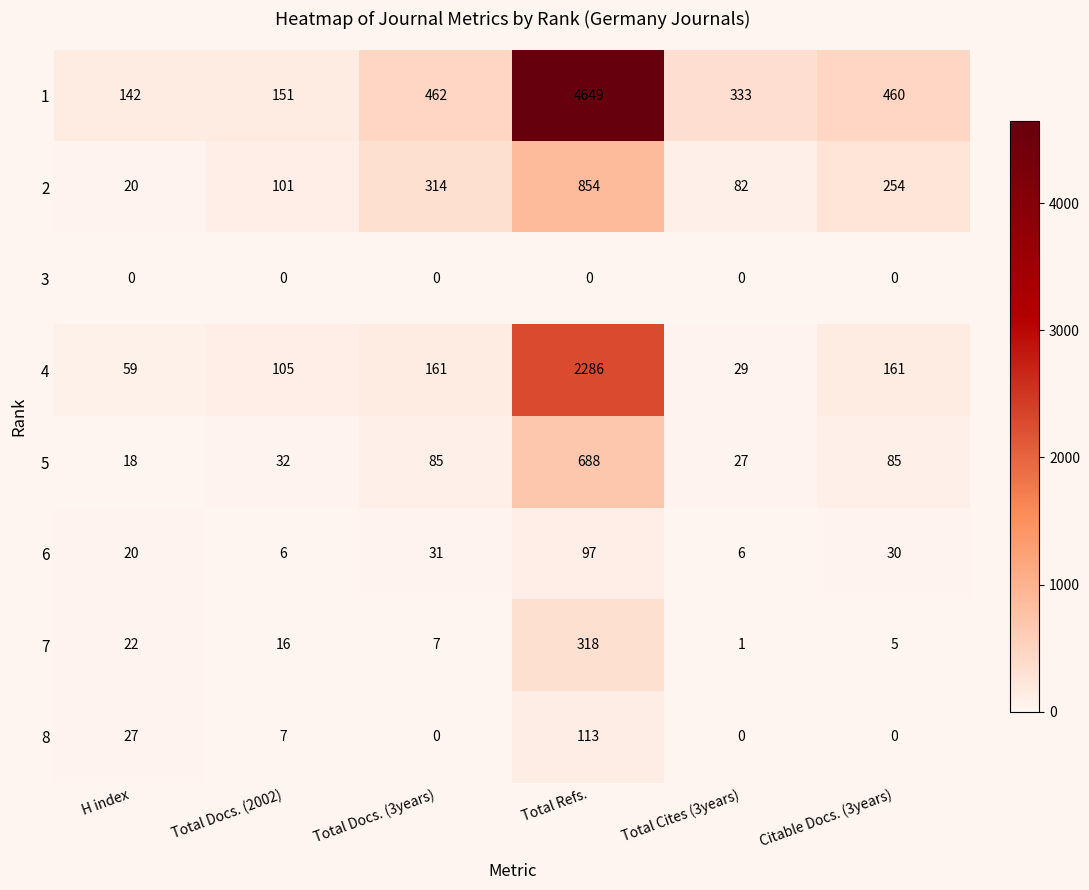

Read the 8 value at H index, to the nearest 50.

50